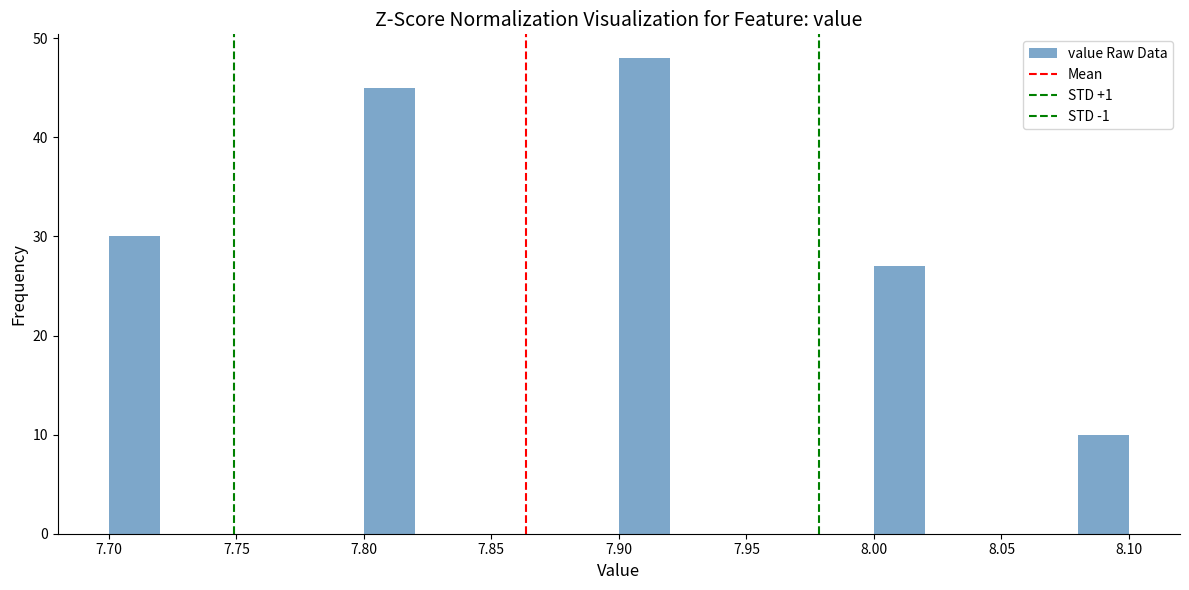

Reading left to right, transcribe this chart: for each bar, give the range it covers on the x-axis and its height. The values are not printed on the chart, so give them approximately, as read against the axis.

7.70 to 7.72: 30
7.72 to 7.74: 0
7.74 to 7.76: 0
7.76 to 7.78: 0
7.78 to 7.80: 0
7.80 to 7.82: 45
7.82 to 7.84: 0
7.84 to 7.86: 0
7.86 to 7.88: 0
7.88 to 7.90: 0
7.90 to 7.92: 48
7.92 to 7.94: 0
7.94 to 7.96: 0
7.96 to 7.98: 0
7.98 to 8.00: 0
8.00 to 8.02: 27
8.02 to 8.04: 0
8.04 to 8.06: 0
8.06 to 8.08: 0
8.08 to 8.10: 10